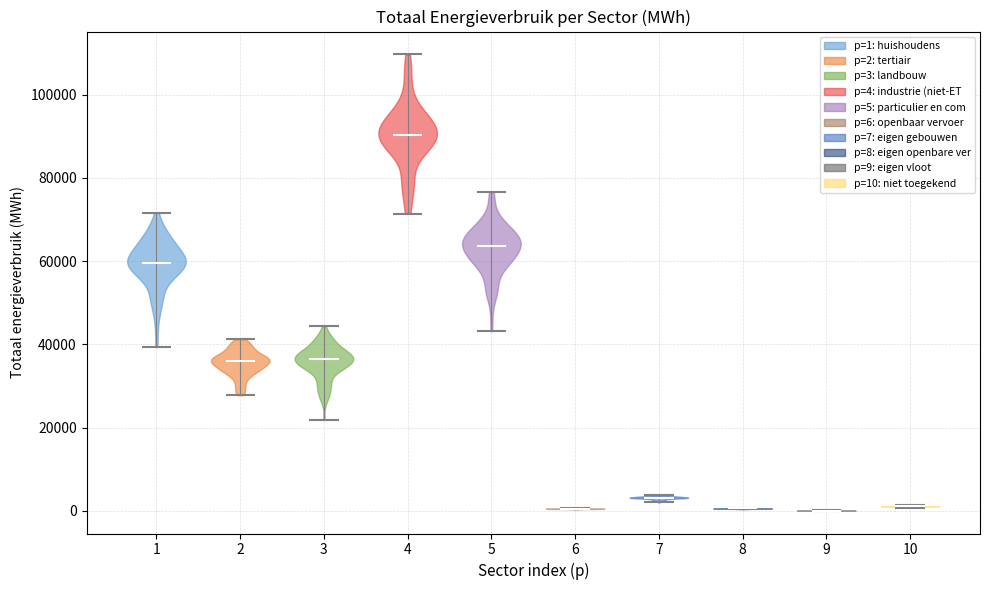

Reading left to right, read every violin against the y-axis: where its median line is, and the lowest and highest points it reaches. The values are not printed on the chart, so give them approximately, as read against the axis.

1: median line 60000, lowest point 40000, highest point 72000
2: median line 36000, lowest point 28000, highest point 42000
3: median line 36000, lowest point 22000, highest point 44000
4: median line 90000, lowest point 72000, highest point 110000
5: median line 64000, lowest point 44000, highest point 76000
6: median line 0, lowest point 0, highest point 0
7: median line 4000, lowest point 2000, highest point 4000
8: median line 0, lowest point 0, highest point 0
9: median line 0, lowest point 0, highest point 0
10: median line 2000, lowest point 0, highest point 2000